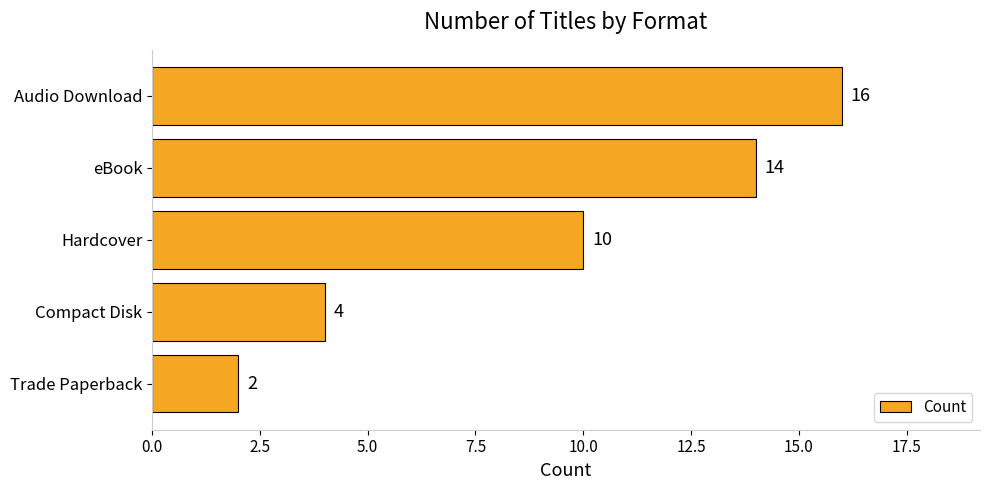

What is the label of the 1st bar from the bottom?

Trade Paperback